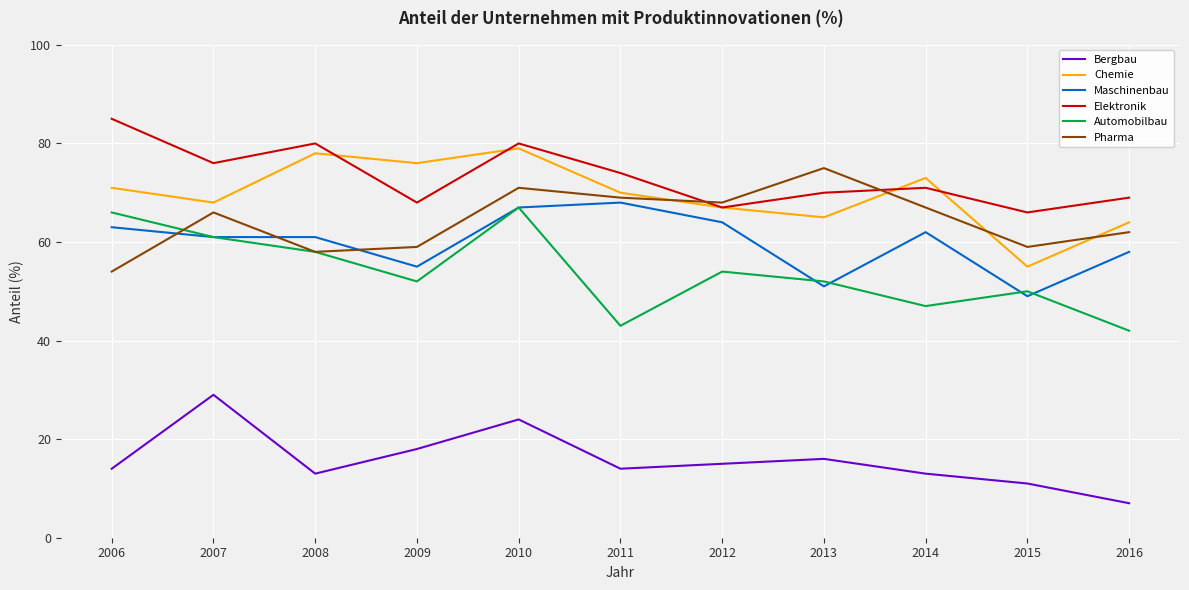

Count the number of data series in this chart.

6